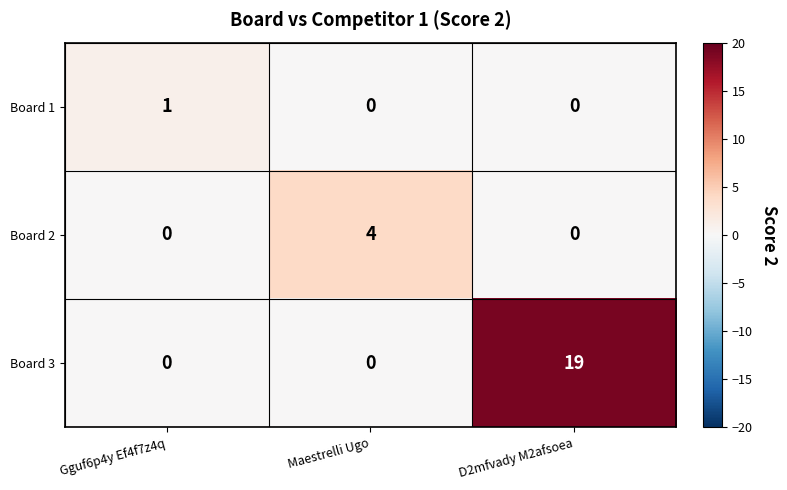

Which series has the largest total across all categories?

Board 3